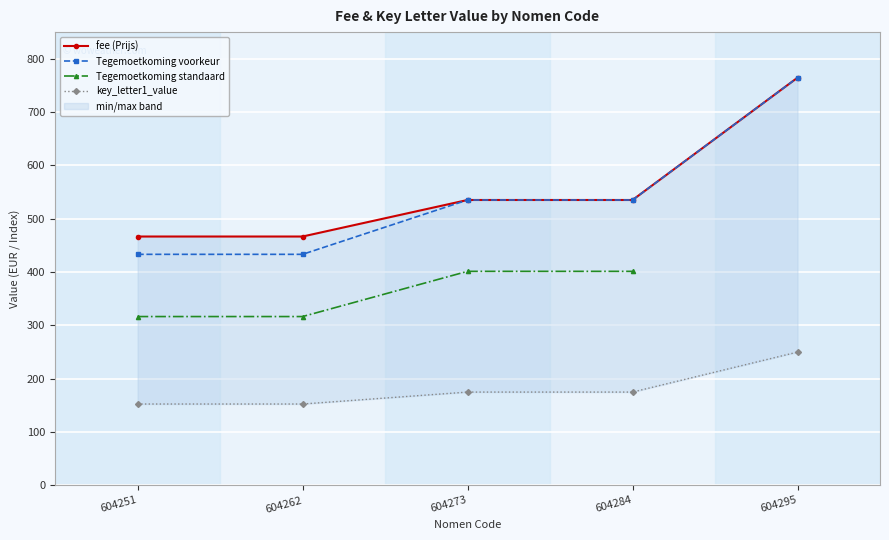

What is the maximum value shown in the chart?

764.6